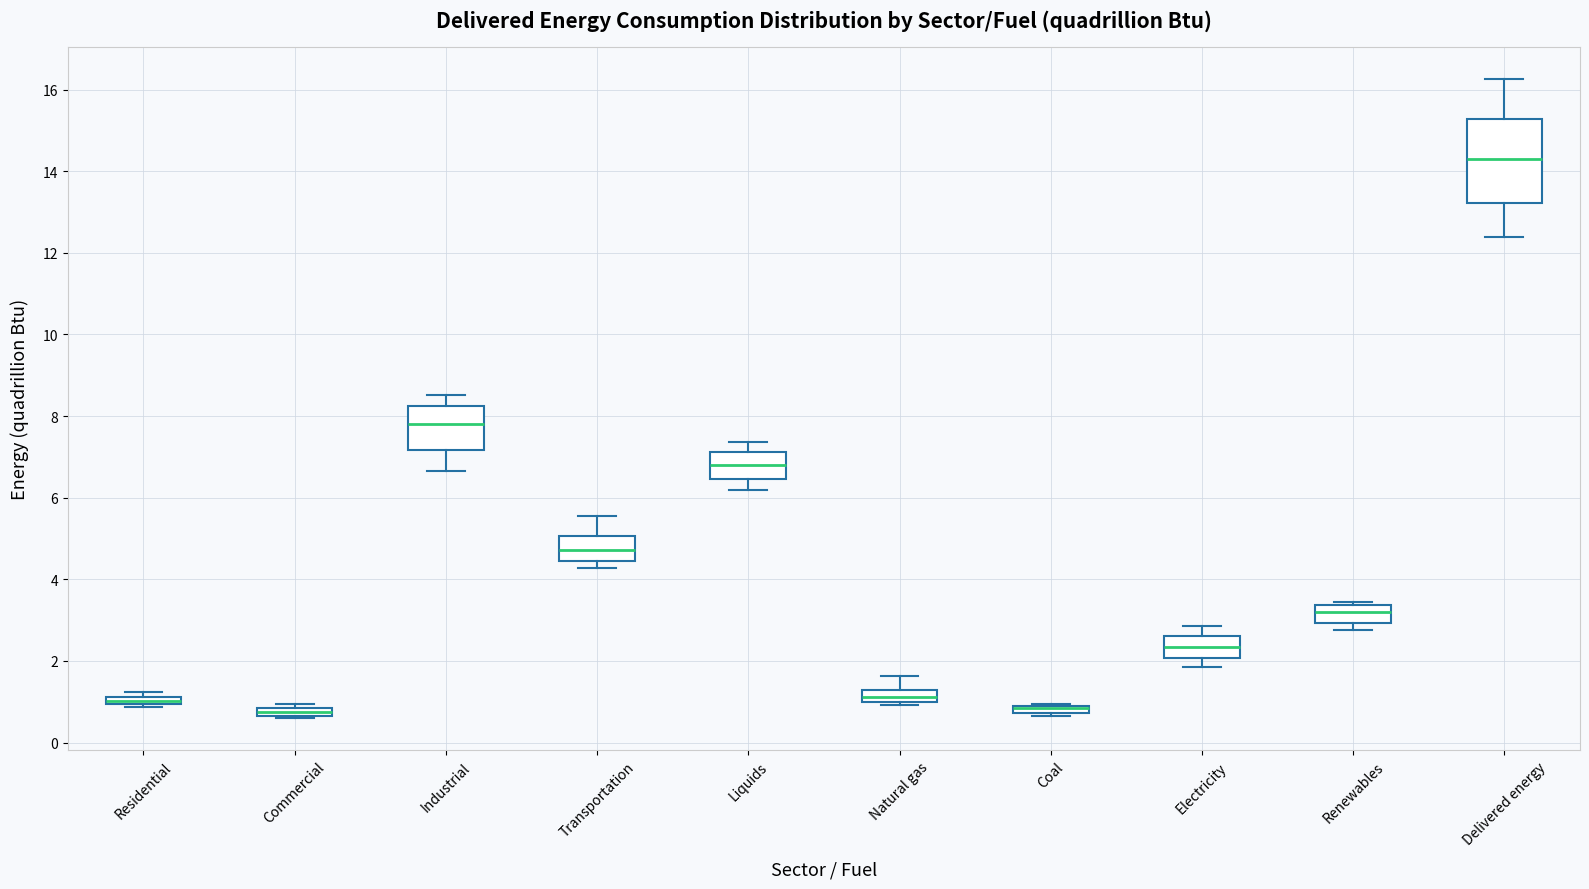

Where is the upper edge of the box for Natural gas on the y-axis? The values are not printed on the chart, so give them approximately, as read against the axis.

1.2